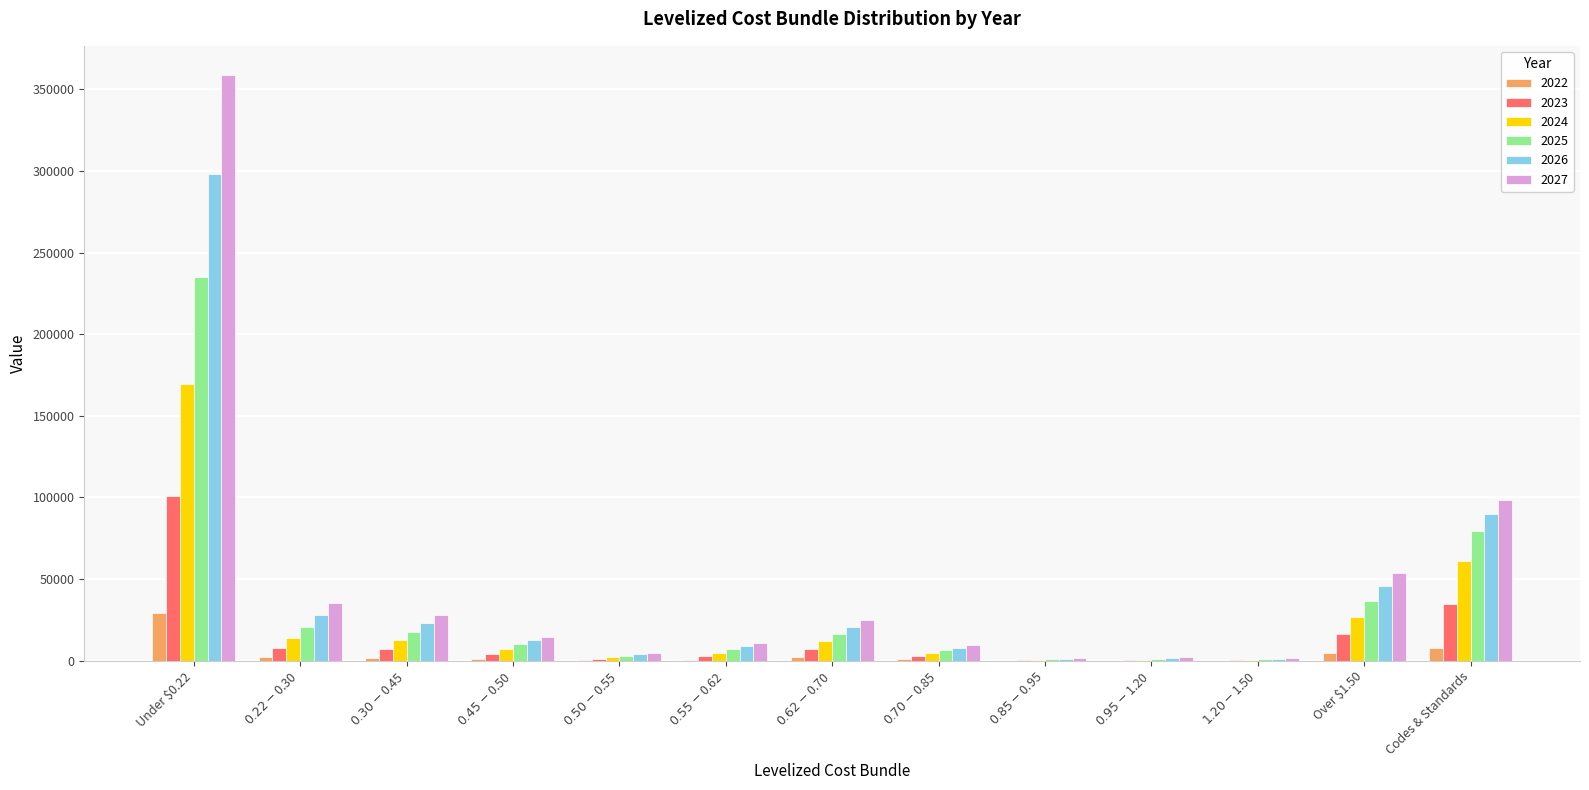

At which category is the sum across all series the highest?

Under $0.22